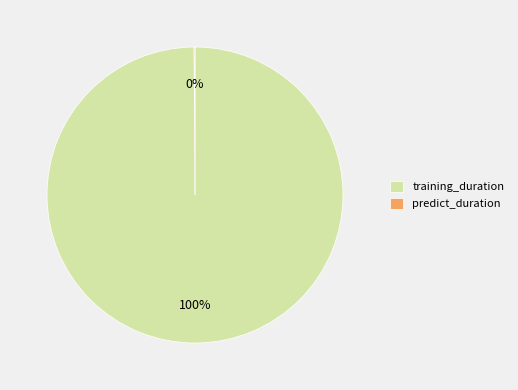

To the nearest percent, what is the average slice percentage?

50%